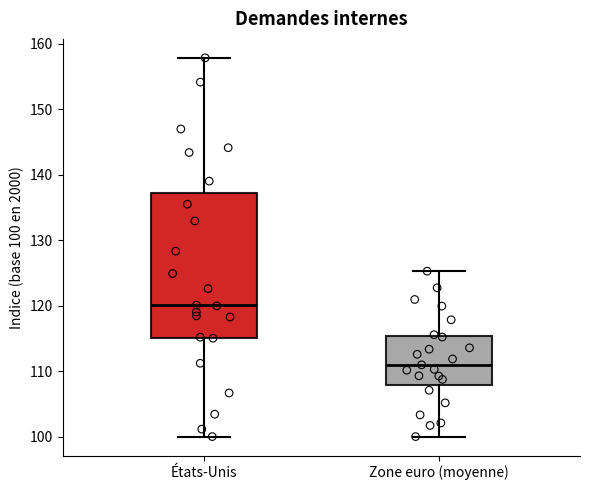

Where does the upper whisker of the box for États-Unis end on the y-axis? The values are not printed on the chart, so give them approximately, as read against the axis.

158